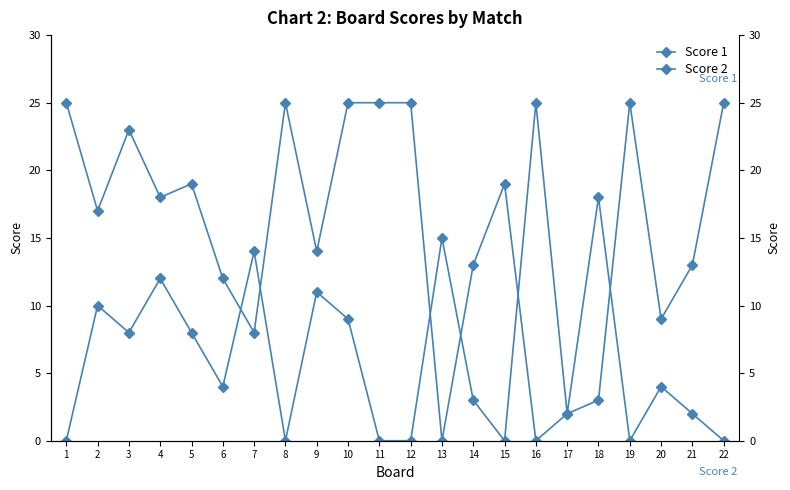

Is this an area chart (filled region under the line)?

No